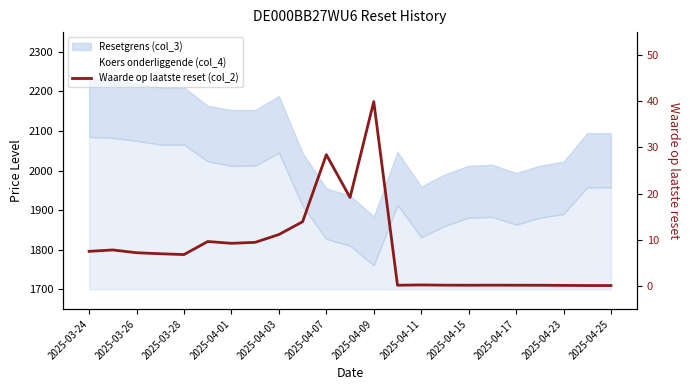

Which has a higher value, 2025-04-07 or 22?

2025-04-07